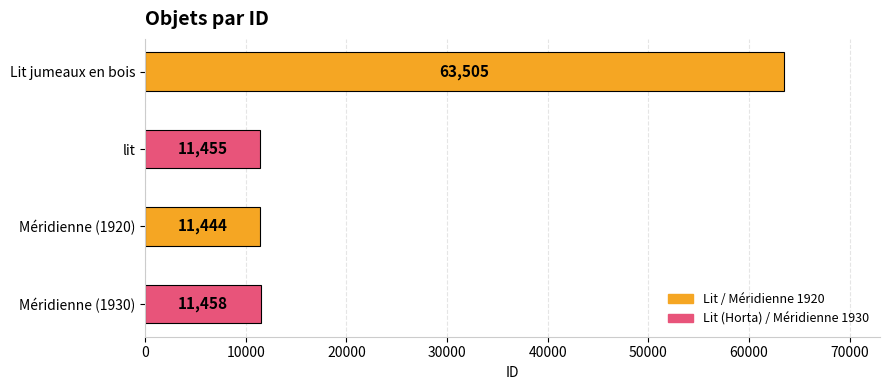

Reading top to bottom, what are all the values shown in this chart?

63505	11455	11444	11458